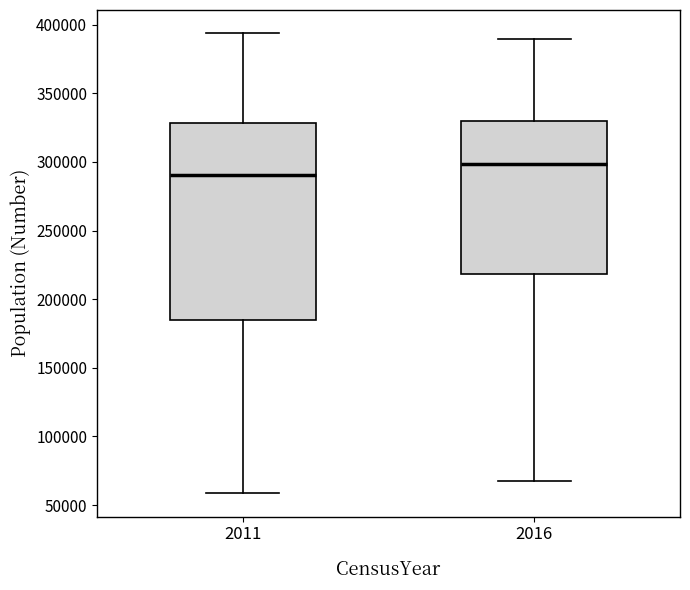

Where is the lower edge of the box at x = 2016 on the y-axis? The values are not printed on the chart, so give them approximately, as read against the axis.

220000